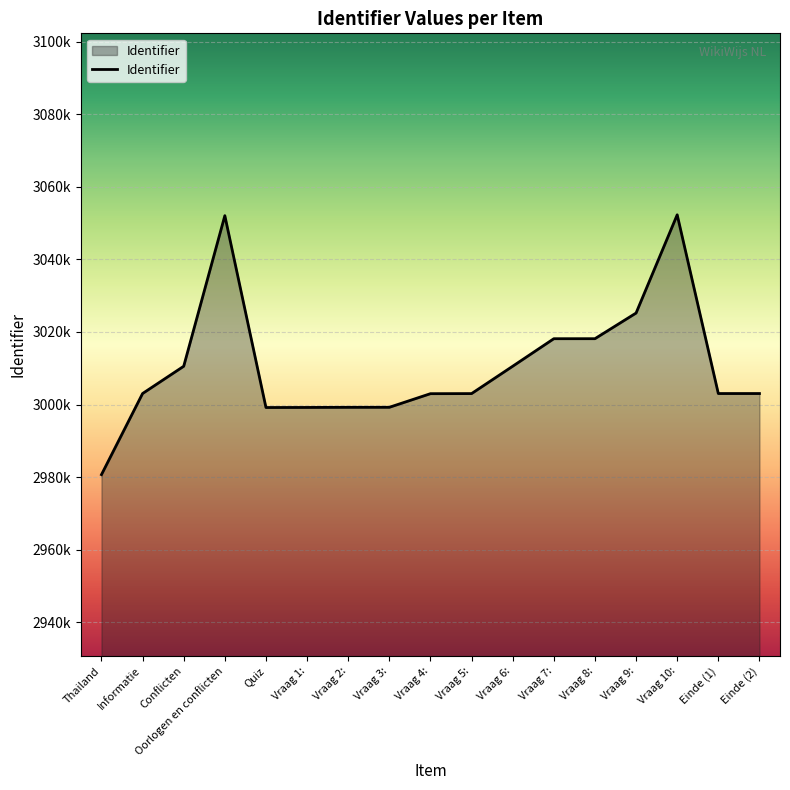

What is the sum of the values at Conflicten and Vraag 6:?

6021111